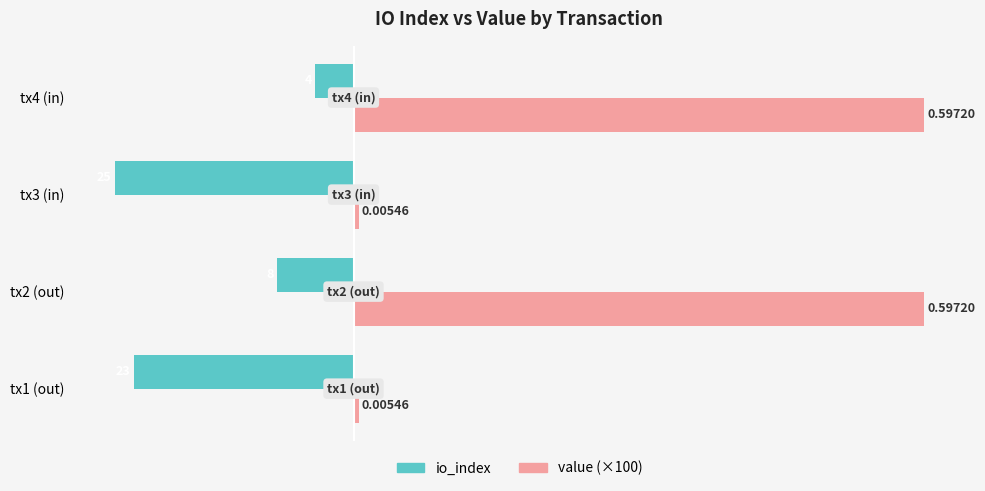

What are all the series names shown in the legend?

io_index, value (×100)